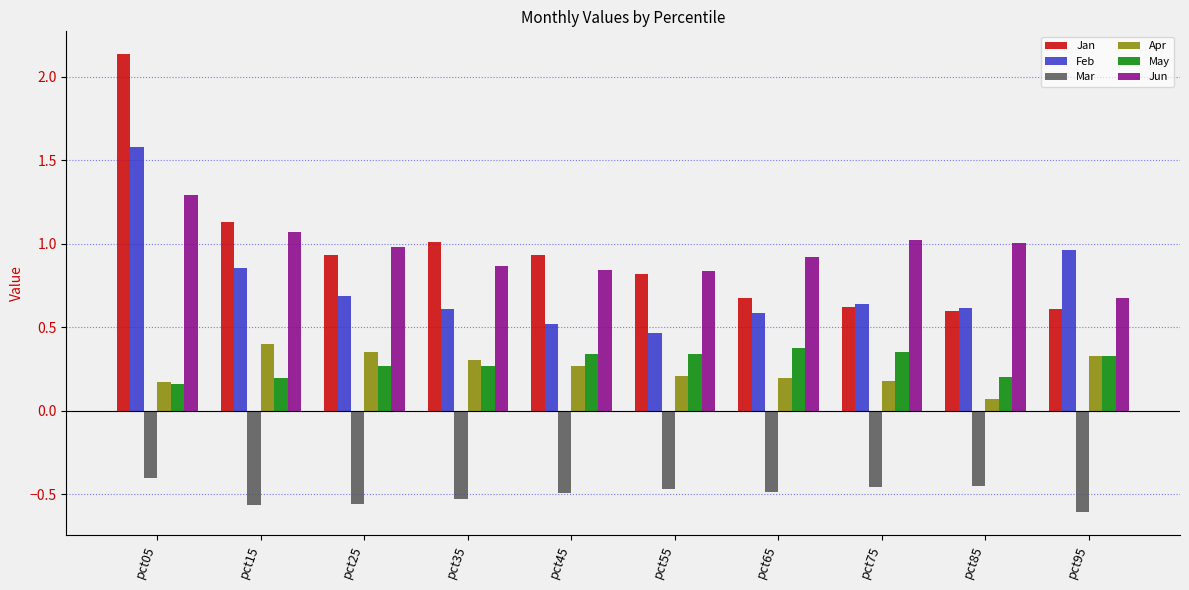

At which label does Feb reach its peak?

pct05